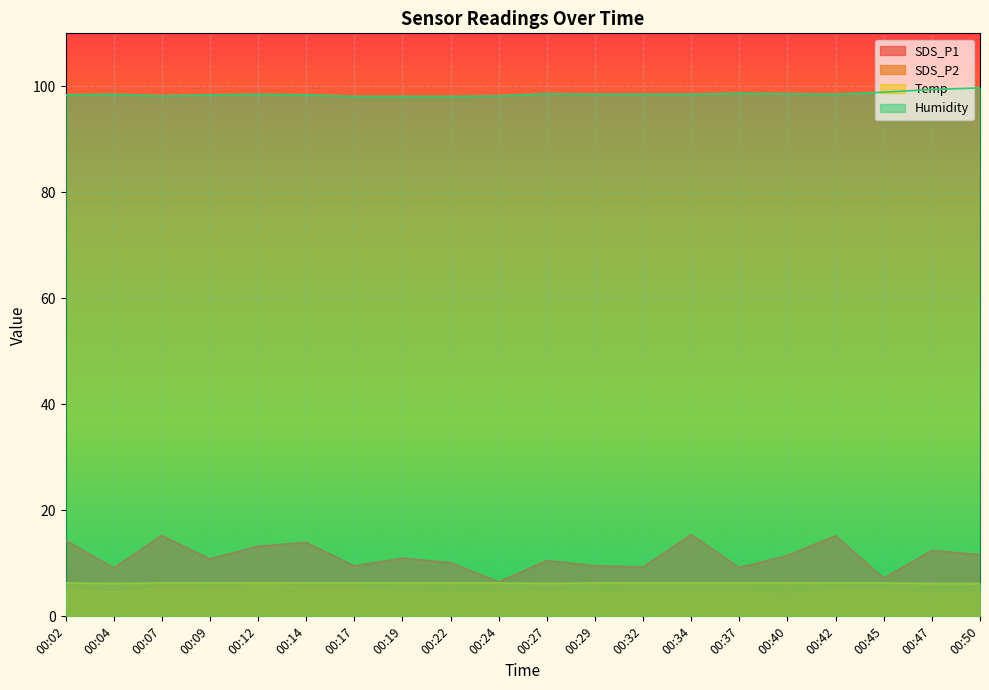

The SDS_P2 series shows 7.4 at 00:45. True or false?

False